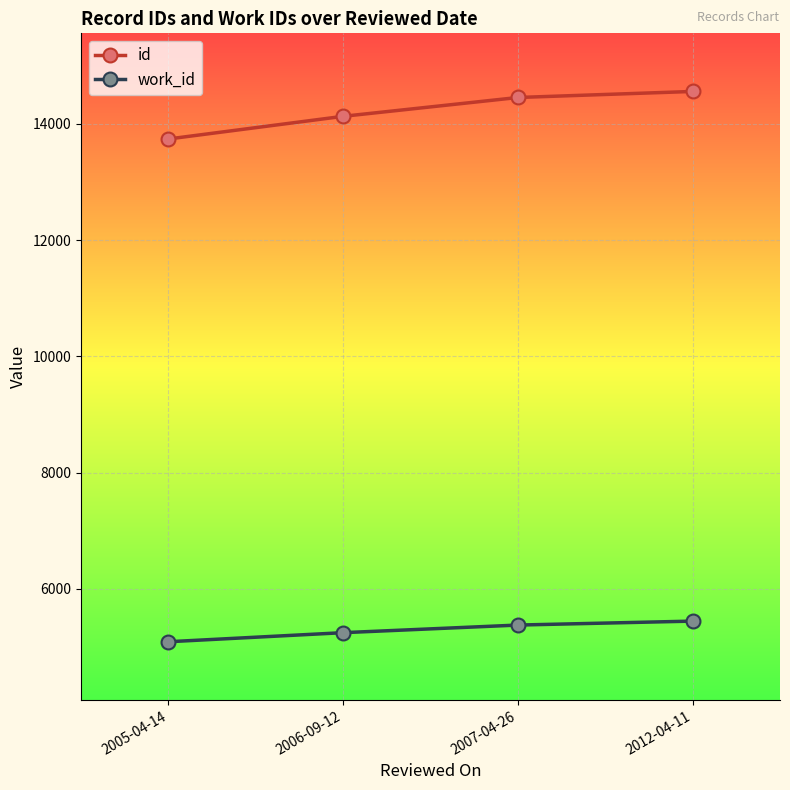

What is the spread (max minus min) of values at 2006-09-12?

8886